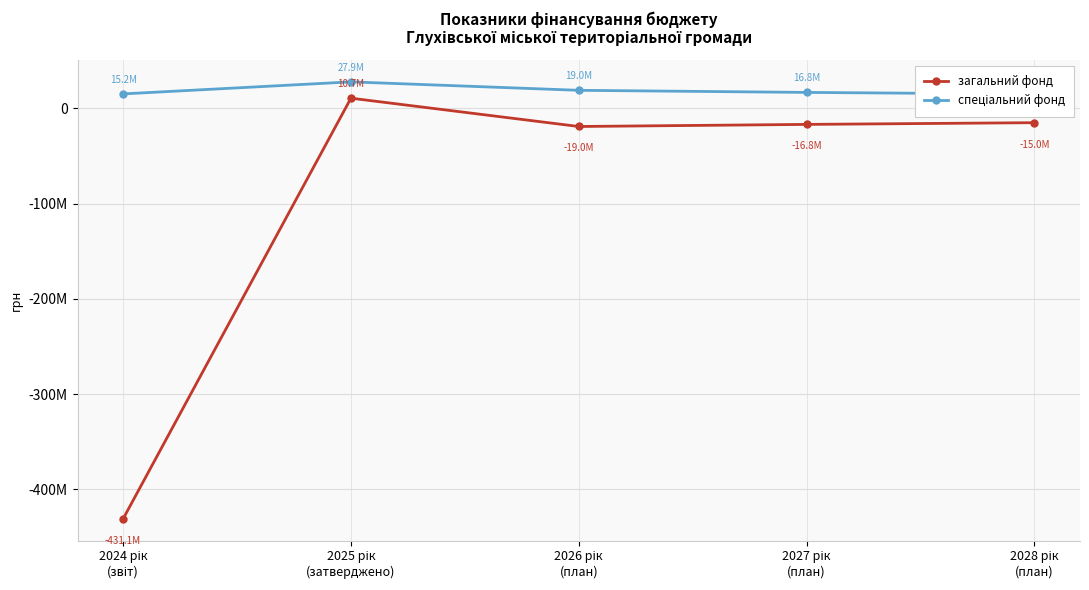

Which series has the widest spread of values?

загальний фонд